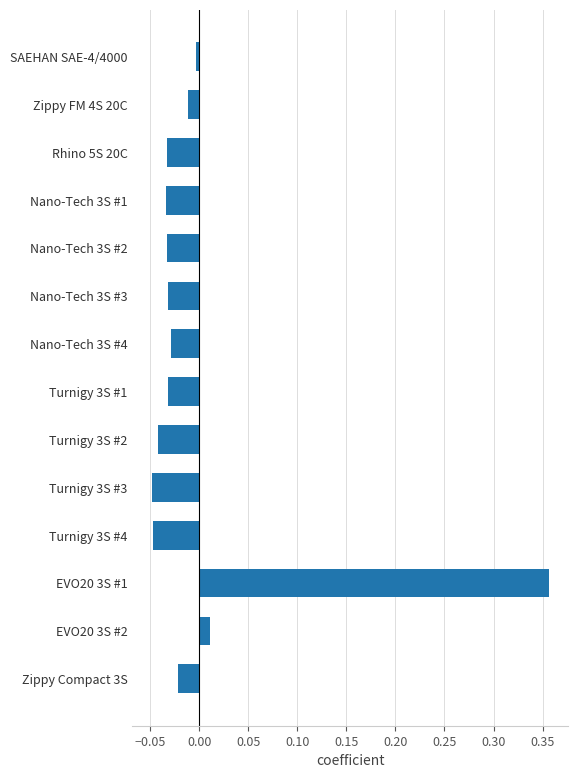

How many values are below 0?

12